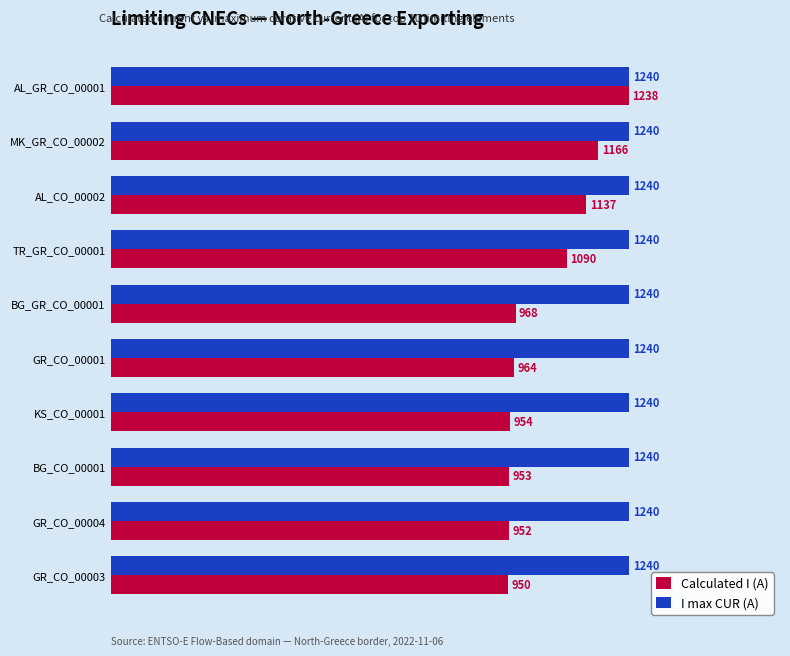

Which series has the largest total across all categories?

I max CUR (A)